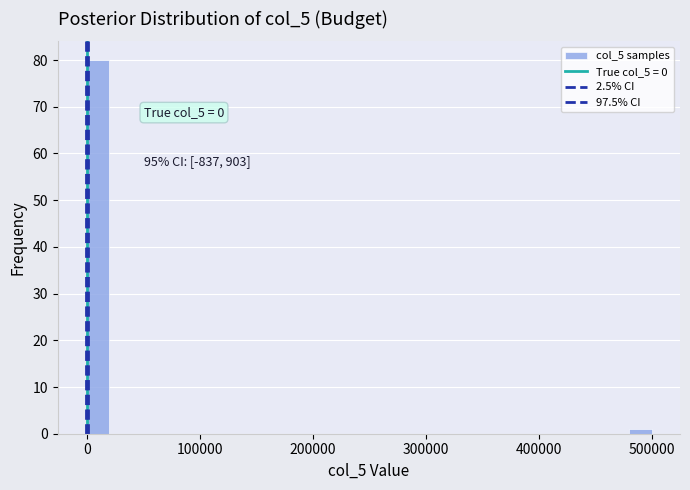

Around what value on the x-axis is the tallest bar? Give the approximate position of its centre, as read against the axis.

10000